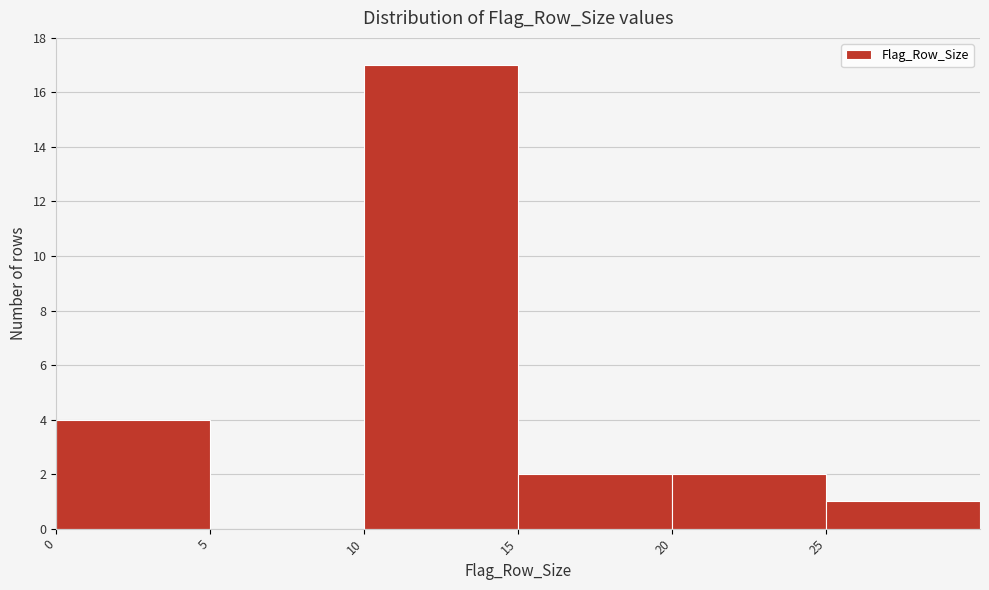

What is the height of the bar covering 0 to 5 on the x-axis? The values are not printed on the chart, so give them approximately, as read against the axis.

4